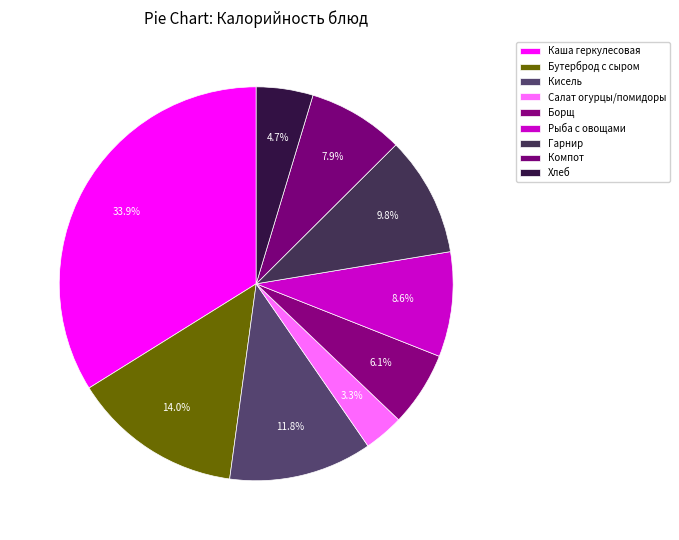

Count the number of slices in the pie.

9